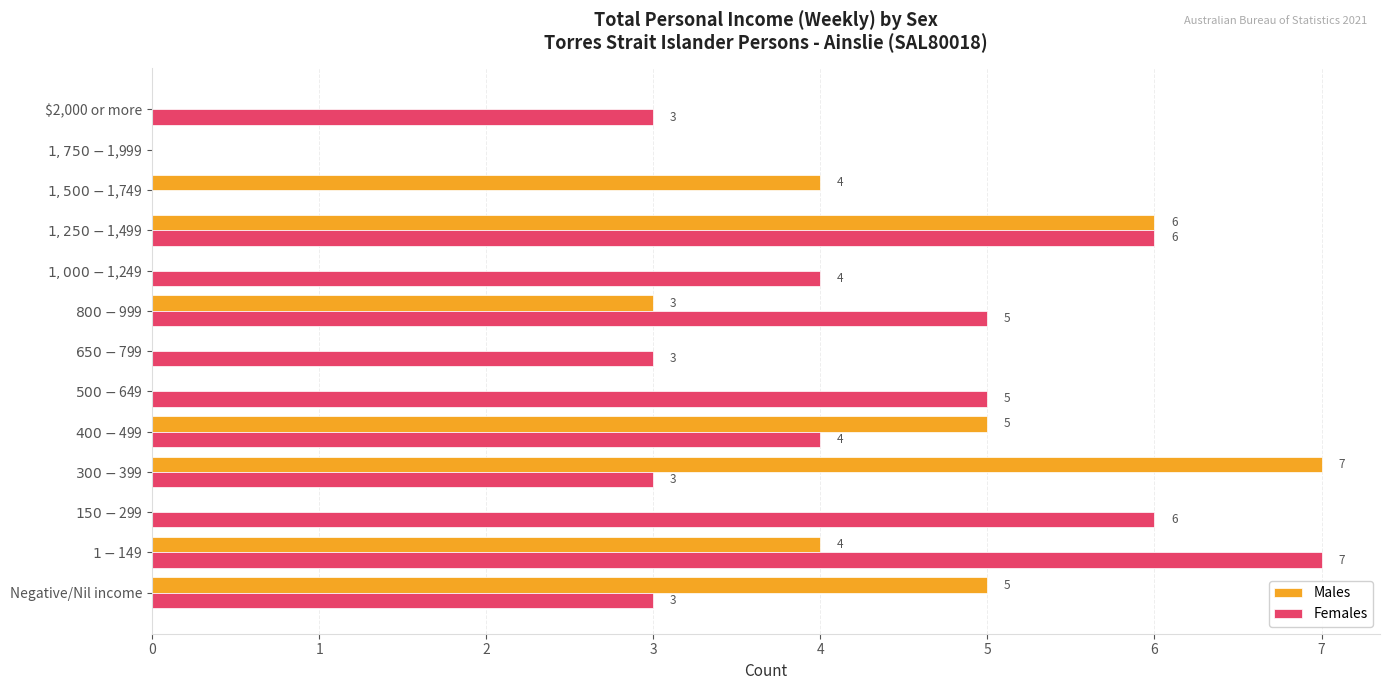

What is the sum of all Females values?

49